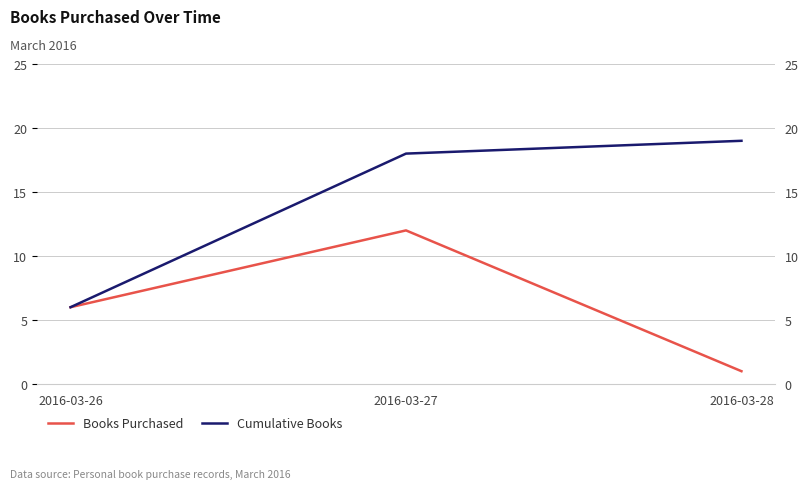

Reading left to right, list all the values displayed in this chart.

Books Purchased: 2016-03-26=6	2016-03-27=12	2016-03-28=1
Cumulative Books: 2016-03-26=6	2016-03-27=18	2016-03-28=19